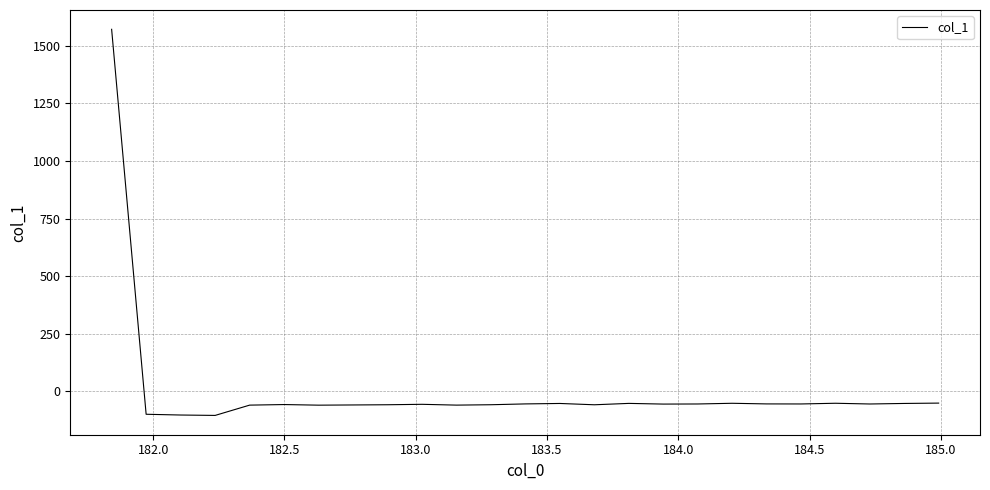

What is the difference between the second highest and minimum values?

53.4